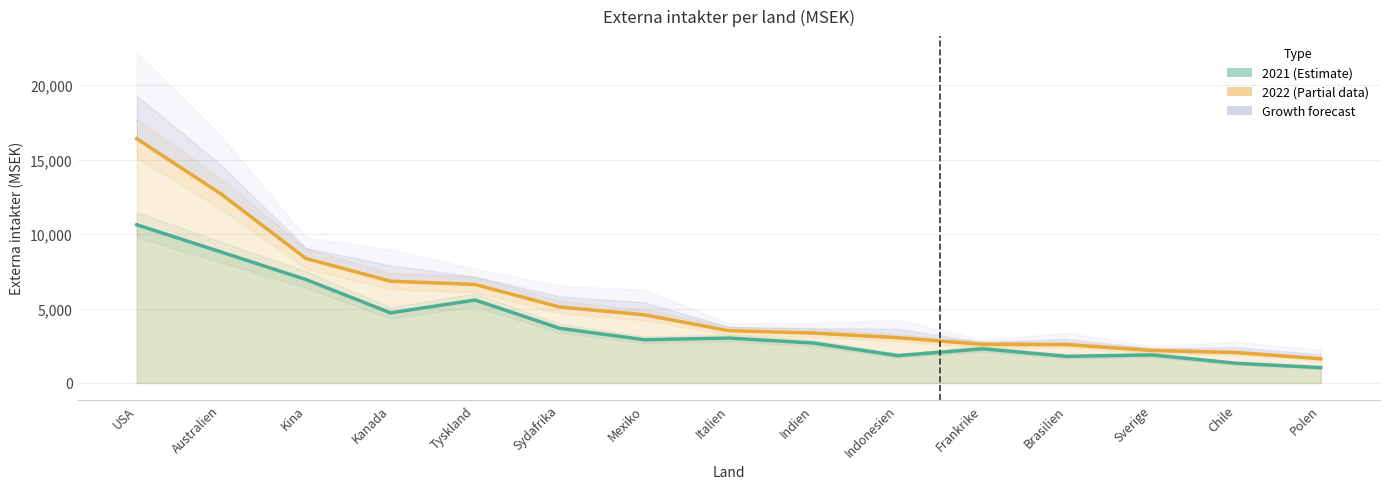

Which series has the largest total across all categories?

2022